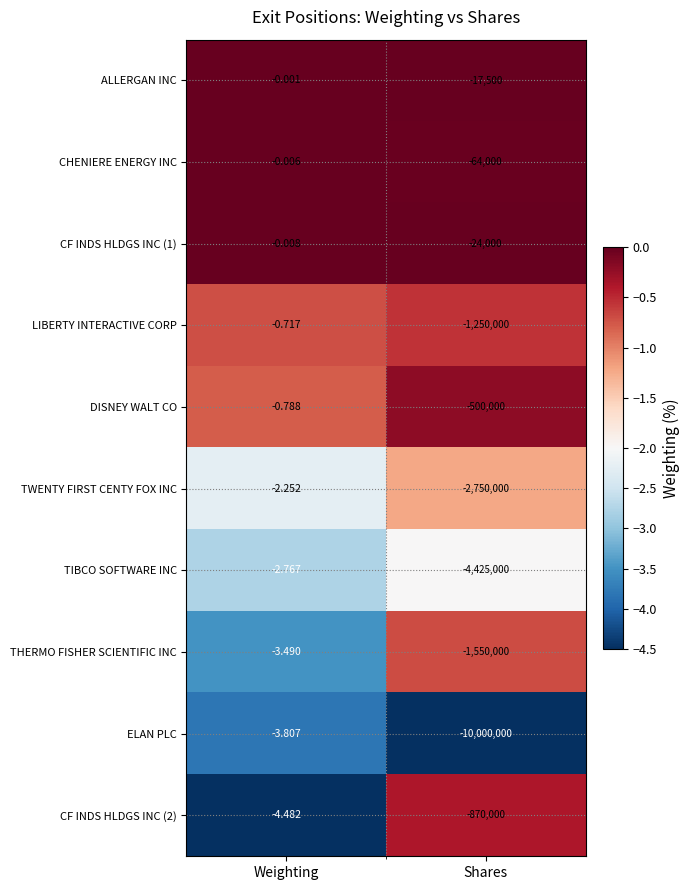

Which series has the largest total across all categories?

ALLERGAN INC